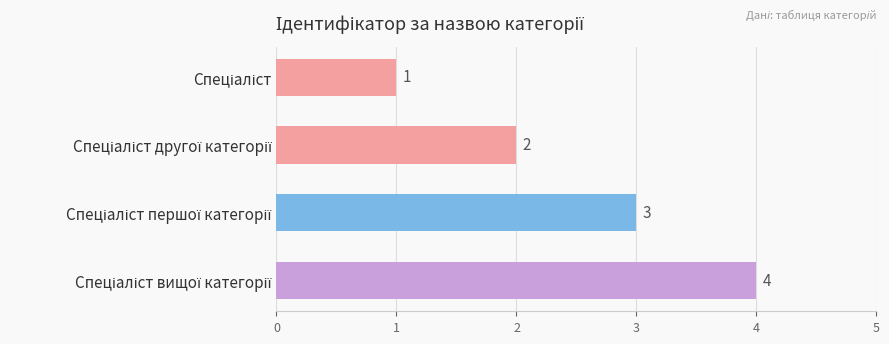

What is the difference between the maximum and minimum values?

3